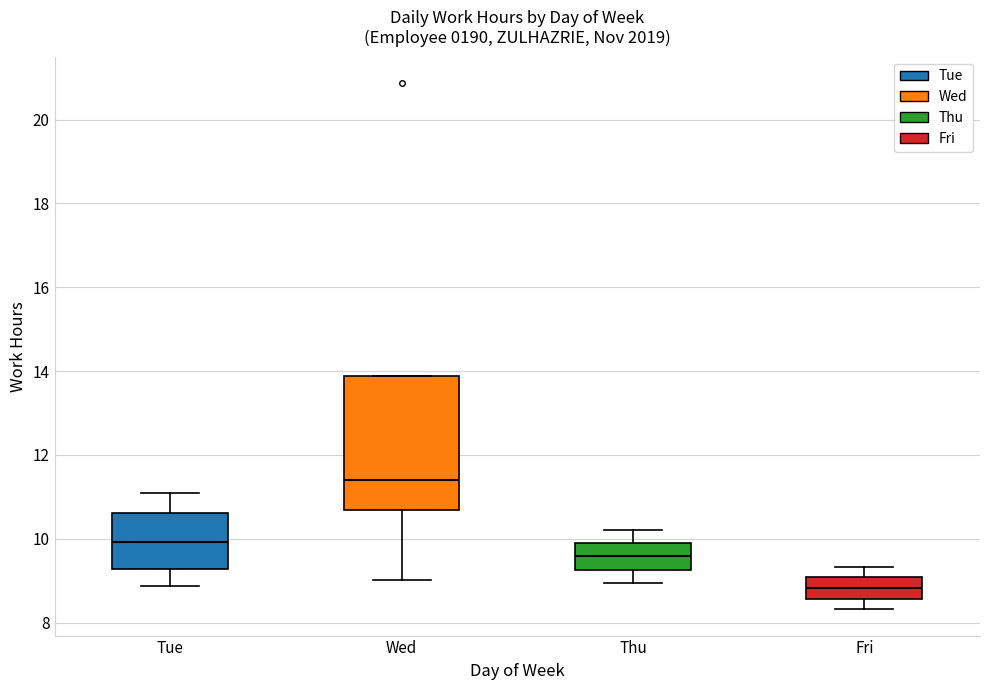

Reading left to right, transcribe this box plot: for each box, give where its median line is, the range the box spans, and where its two whiskers end, as read against the y-axis. The values are not printed on the chart, so give them approximately, as read against the axis.

Tue: median 10.0, box 9.2 to 10.6, whiskers 8.8 to 11.2
Wed: median 11.4, box 10.6 to 13.8, whiskers 9.0 to 13.8
Thu: median 9.6, box 9.2 to 10.0, whiskers 9.0 to 10.2
Fri: median 8.8, box 8.6 to 9.0, whiskers 8.4 to 9.4